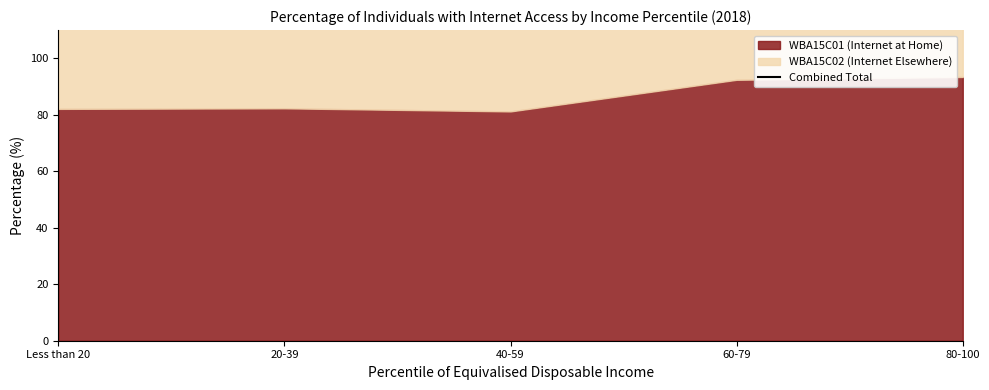

Which label corresponds to the largest value in the chart?

80-100